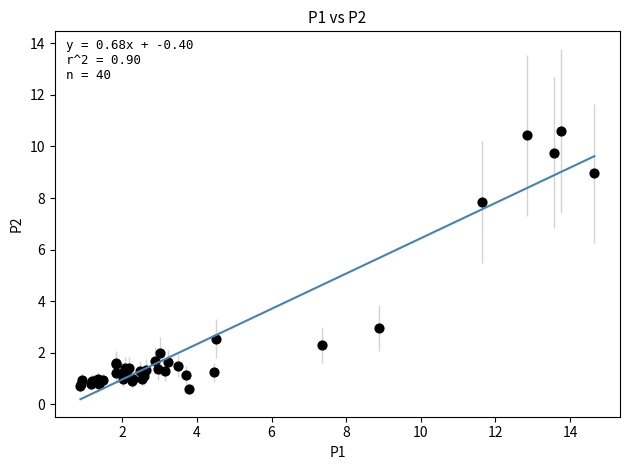

What Y value in the scatter plot is closest to 5?

3.0